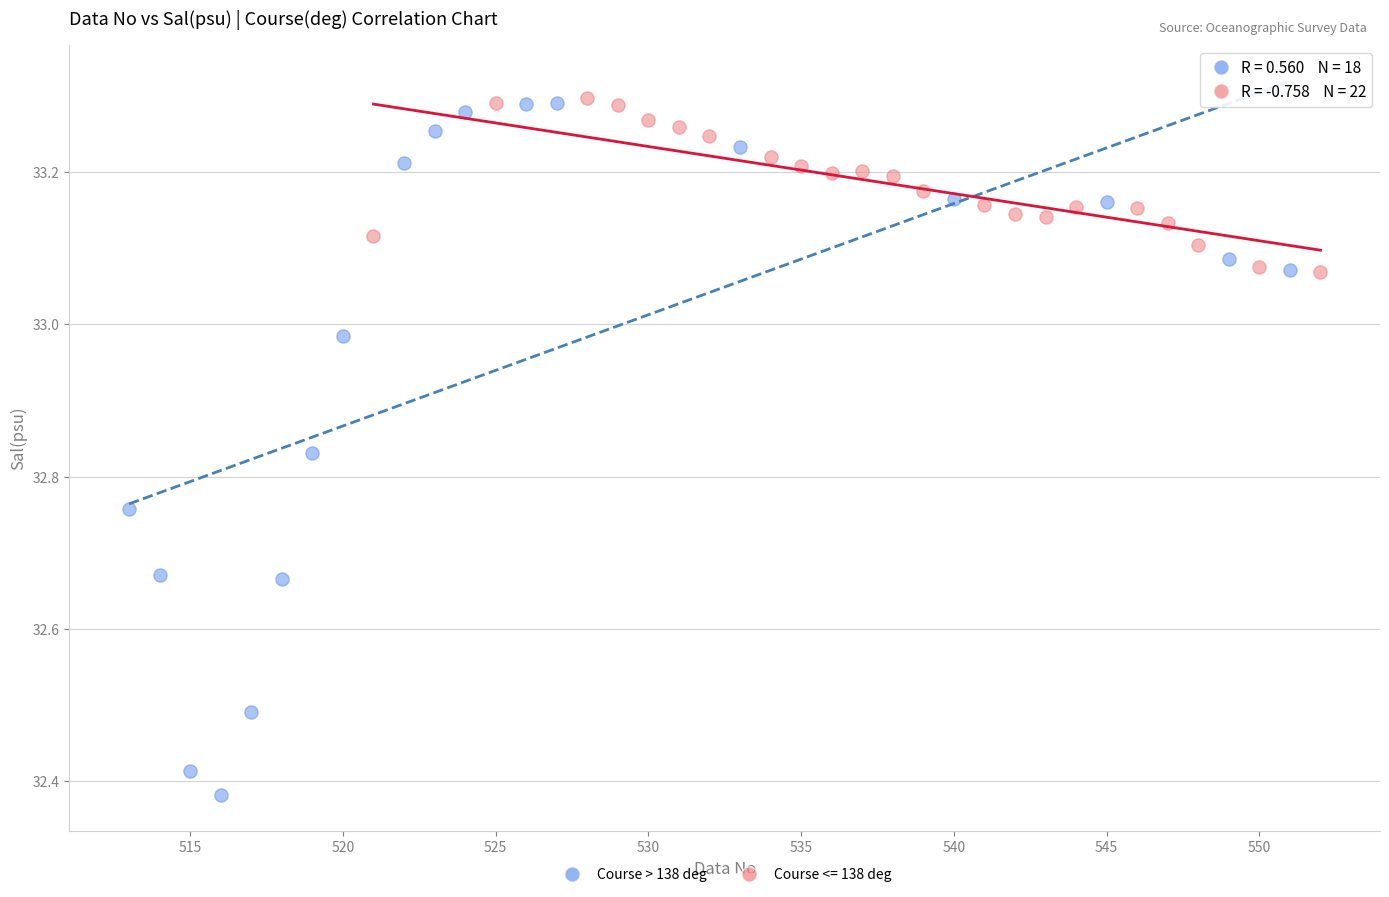

Which series has the widest spread of Y values?

Course > 138 deg